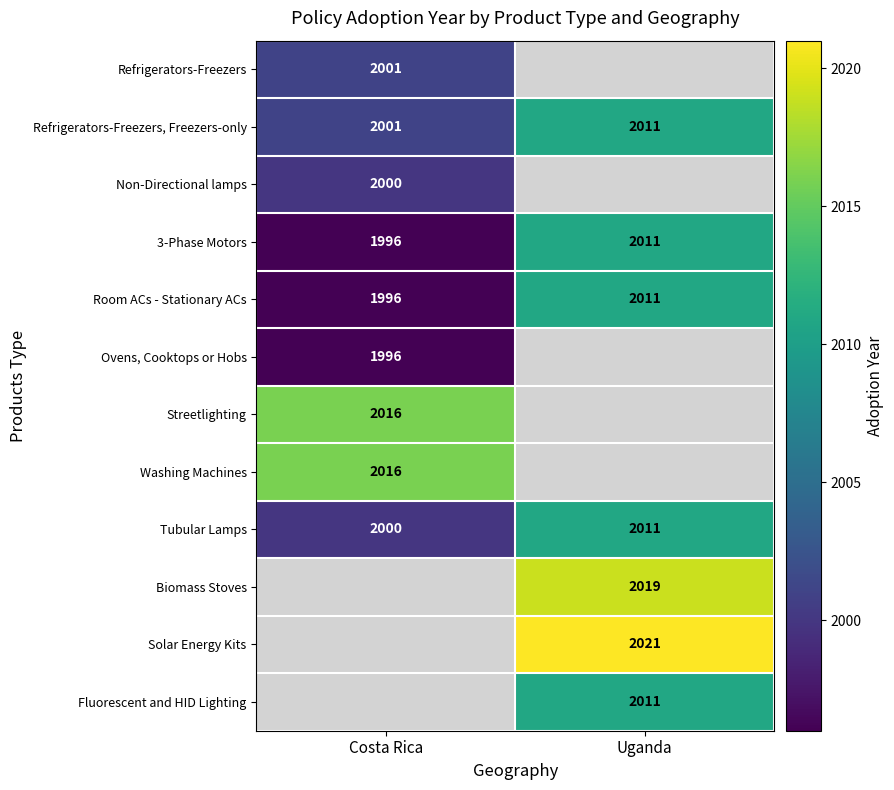

Count the number of categories in the chart.

2